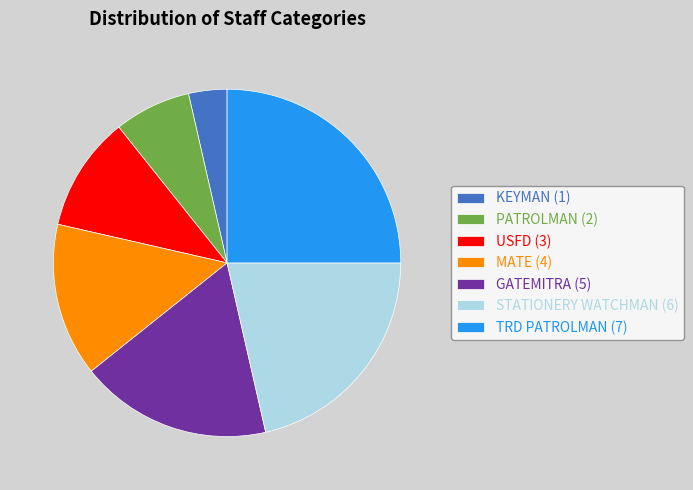

Is there a majority slice in this chart?

No